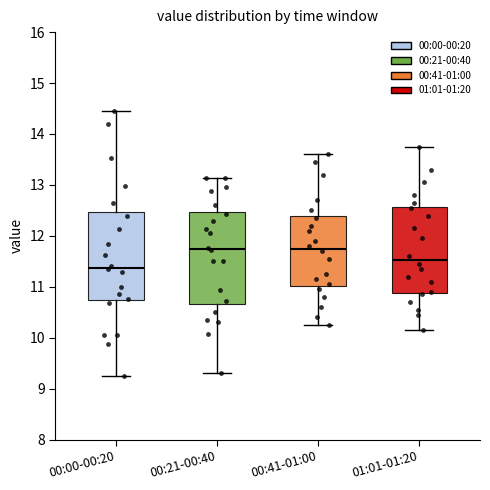

Reading left to right, transcribe this box plot: for each box, give where its median line is, the range the box spans, and where its two whiskers end, as read against the y-axis. The values are not printed on the chart, so give them approximately, as read against the axis.

00:00-00:20: median 11.4, box 10.7 to 12.5, whiskers 9.3 to 14.5
00:21-00:40: median 11.8, box 10.7 to 12.5, whiskers 9.3 to 13.1
00:41-01:00: median 11.8, box 11.0 to 12.4, whiskers 10.3 to 13.6
01:01-01:20: median 11.5, box 10.9 to 12.6, whiskers 10.2 to 13.8